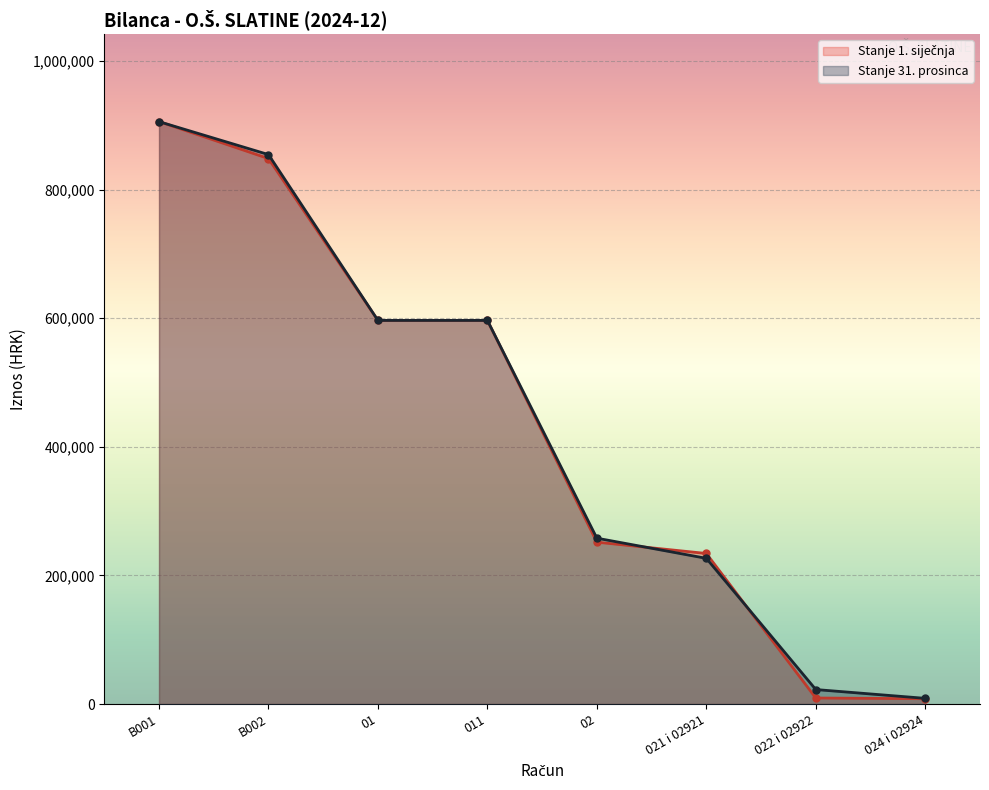

How many times do Stanje 31. prosinca and Stanje 1. siječnja cross each other?

3